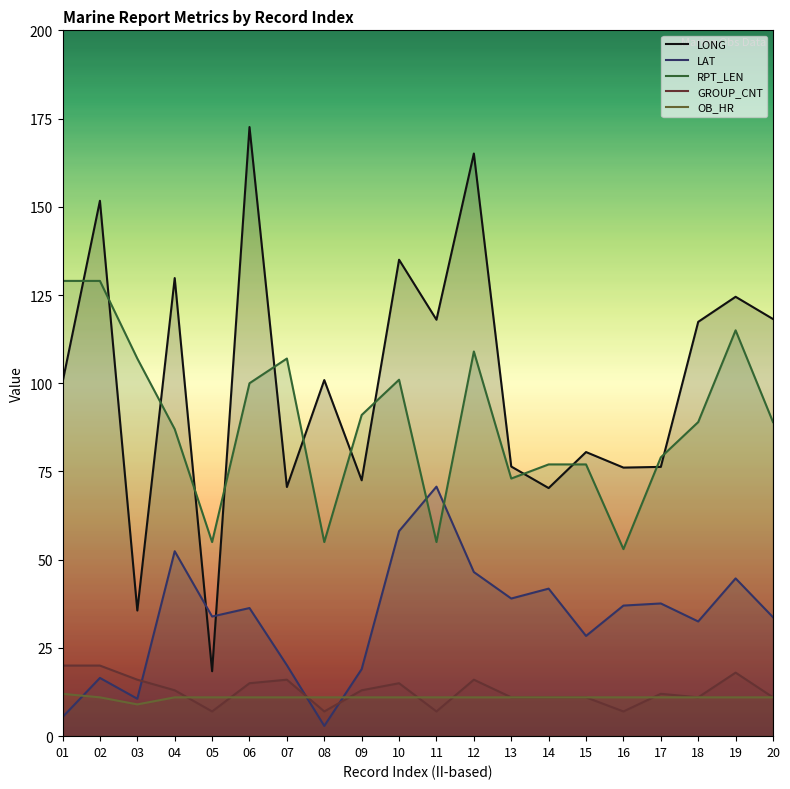

True or false: GROUP_CNT has more than 1 interior local peaks.

True